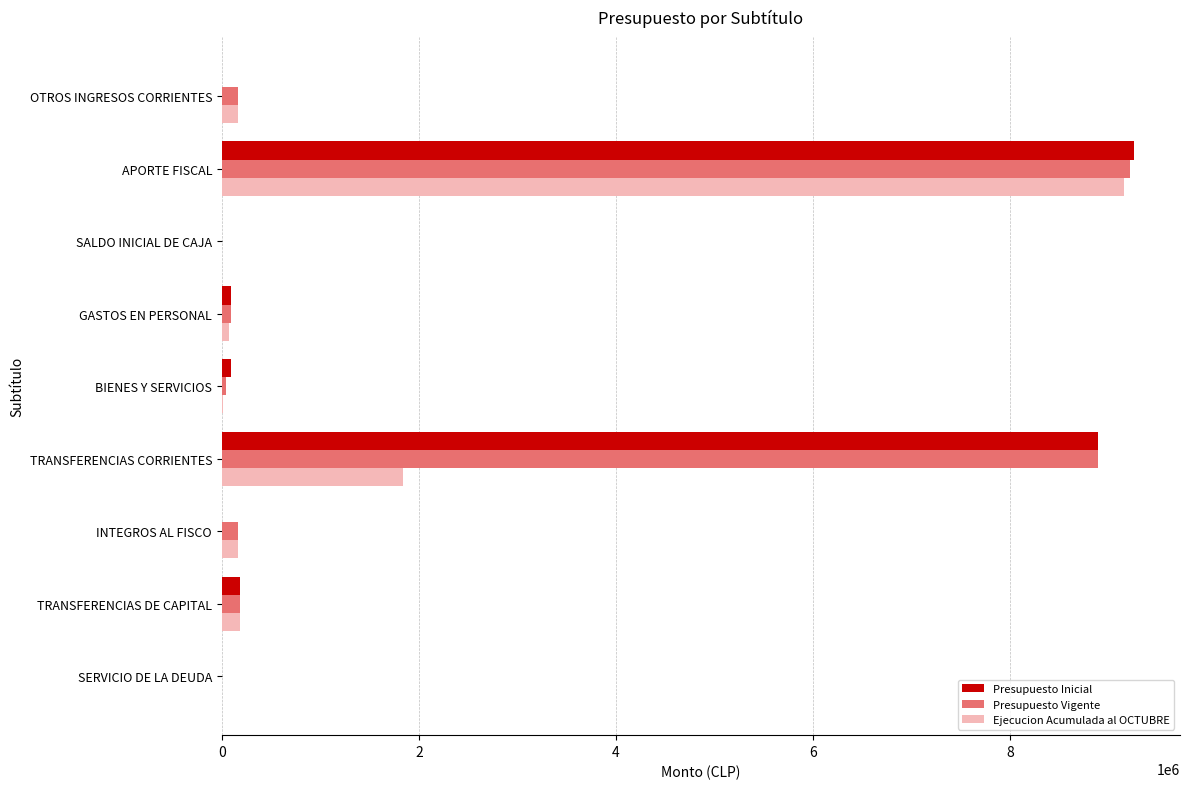

What is the sum of all Ejecucion Acumulada al OCTUBRE values?

11599090